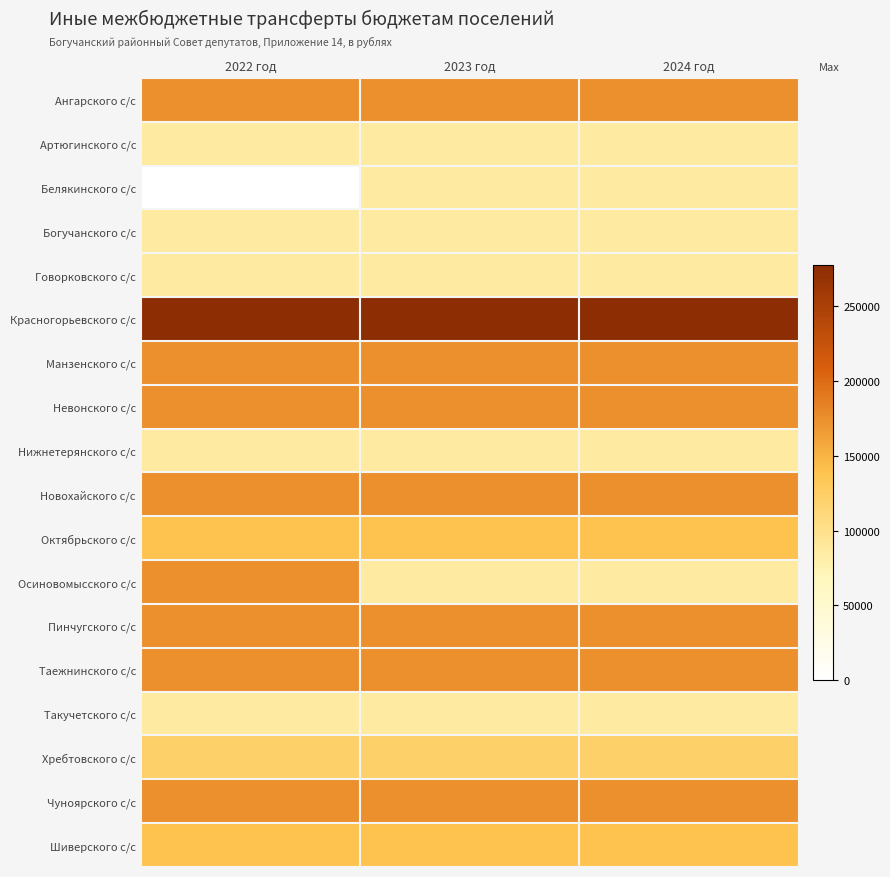

Rank the series at 2022 год from highest to lowest value.

Красногорьевского с/с, Ангарского с/с, Манзенского с/с, Невонского с/с, Новохайского с/с, Осиновомысского с/с, Пинчугского с/с, Таежнинского с/с, Чуноярского с/с, Октябрьского с/с, Шиверского с/с, Хребтовского с/с, Богучанского с/с, Артюгинского с/с, Говорковского с/с, Нижнетерянского с/с, Такучетского с/с, Белякинского с/с